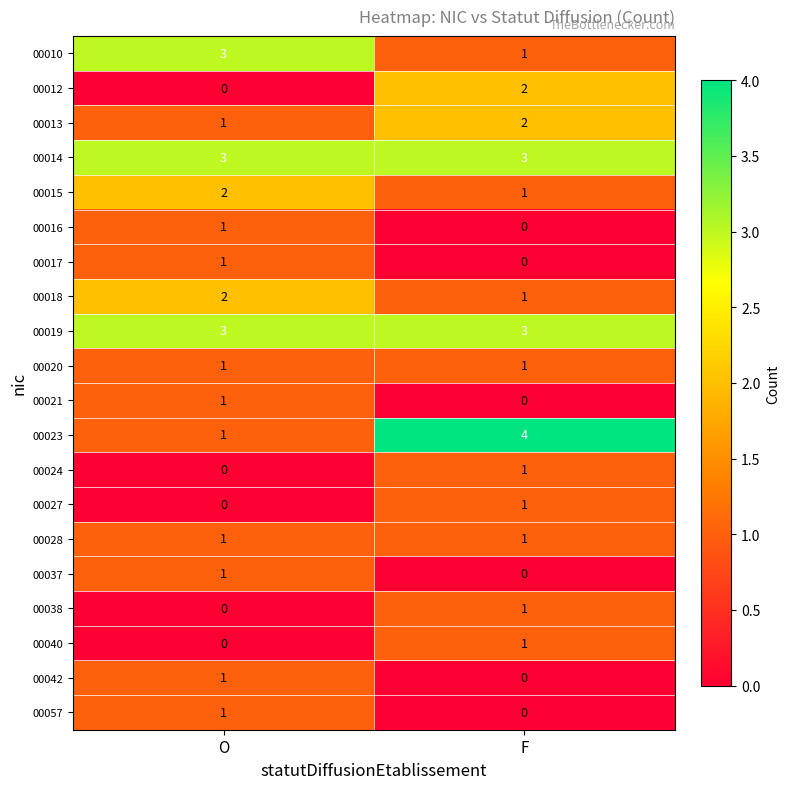

Where is 00023 nearest to the value 2?

O